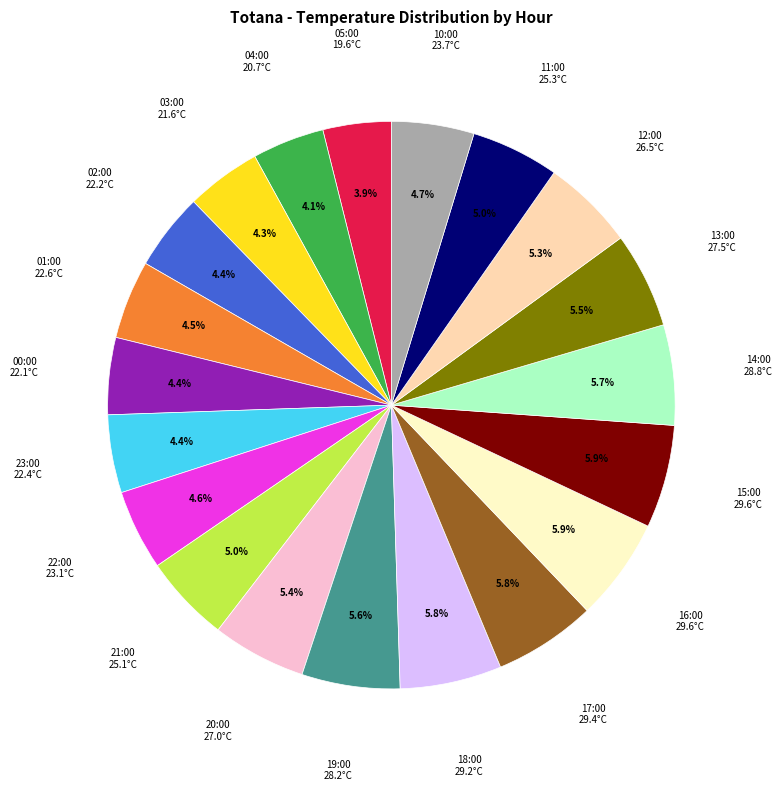

Does any single category account for the majority?

No